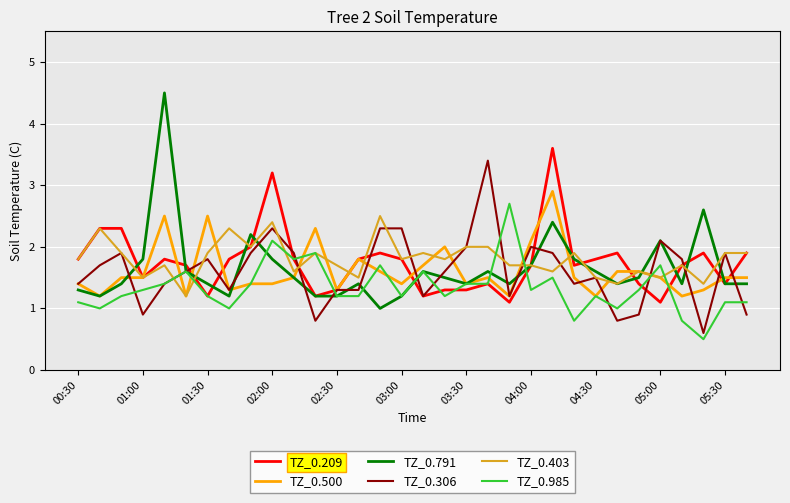

After their last crossing, which series has the higher values: TZ_0.500 or TZ_0.209?

TZ_0.209